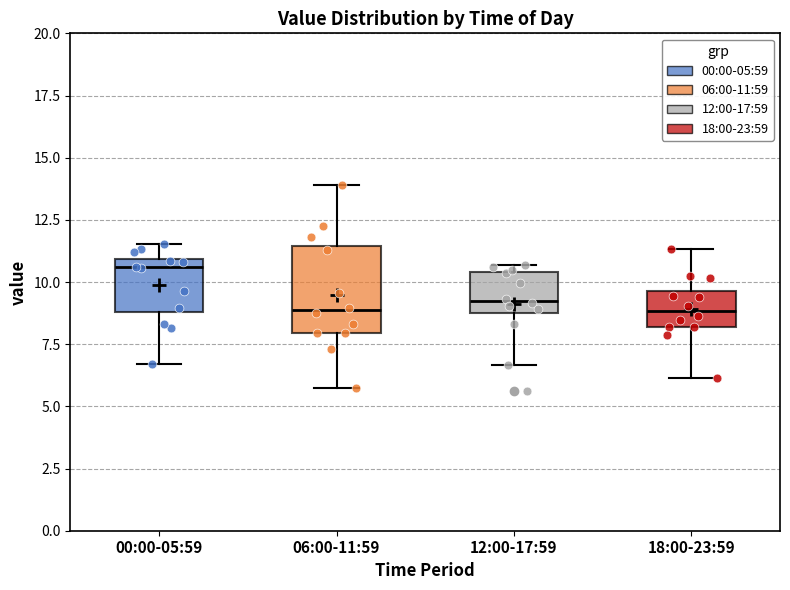

Reading left to right, transcribe this box plot: for each box, give where its median line is, the range the box spans, and where its two whiskers end, as read against the y-axis. The values are not printed on the chart, so give them approximately, as read against the axis.

00:00-05:59: median 10.5, box 9.0 to 11.0, whiskers 6.5 to 11.5
06:00-11:59: median 9.0, box 8.0 to 11.5, whiskers 6.0 to 14.0
12:00-17:59: median 9.0 (just above the box's lower edge), box 9.0 to 10.5, whiskers 6.5 to 10.5 (just above the box's upper edge)
18:00-23:59: median 9.0, box 8.0 to 9.5, whiskers 6.0 to 11.5